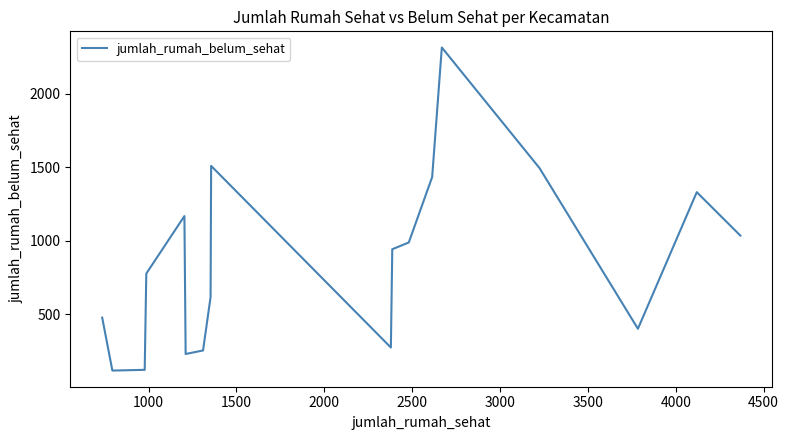

What is the greatest value displayed?

2317